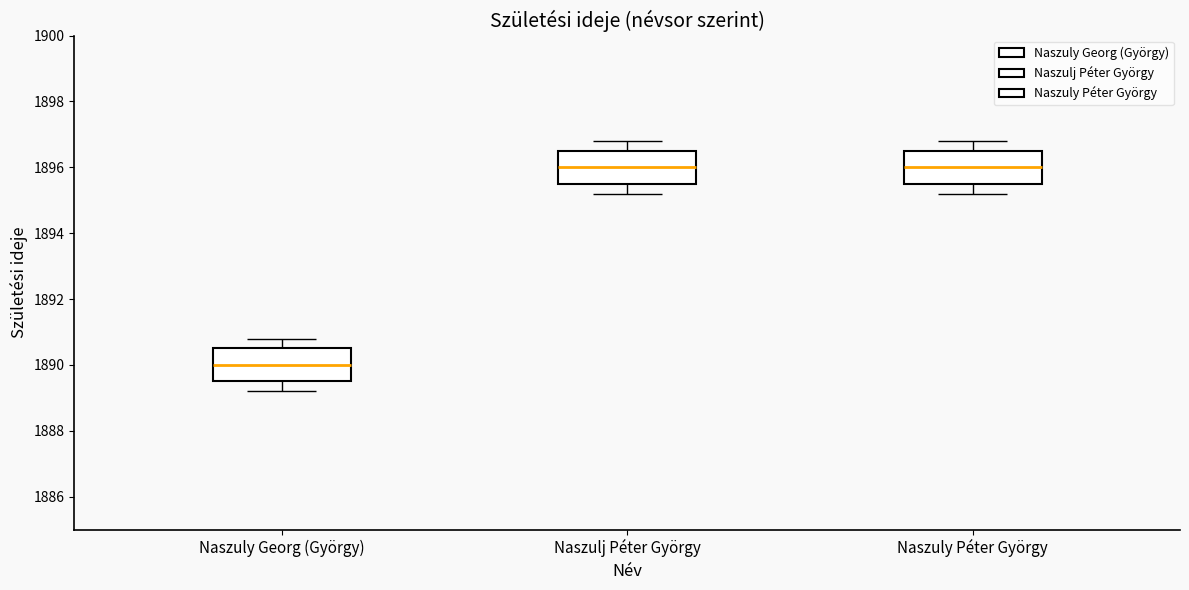

Which has a higher value, Naszulj Péter György or Naszuly Georg (György)?

Naszulj Péter György